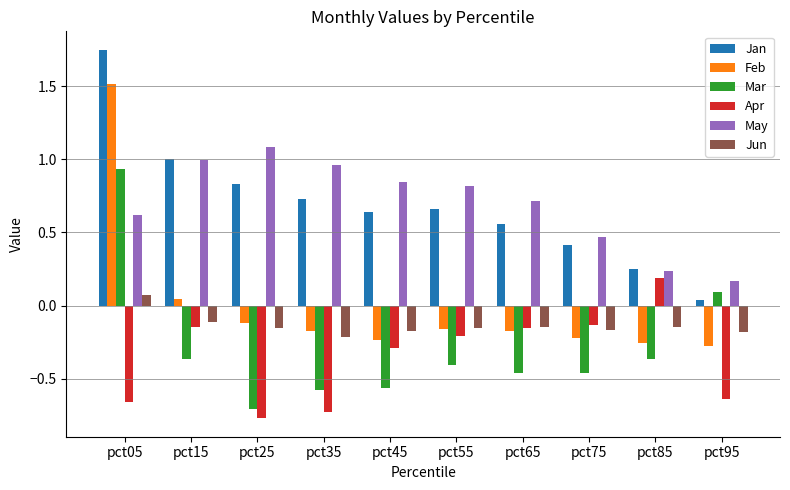

What are all the series names shown in the legend?

Jan, Feb, Mar, Apr, May, Jun